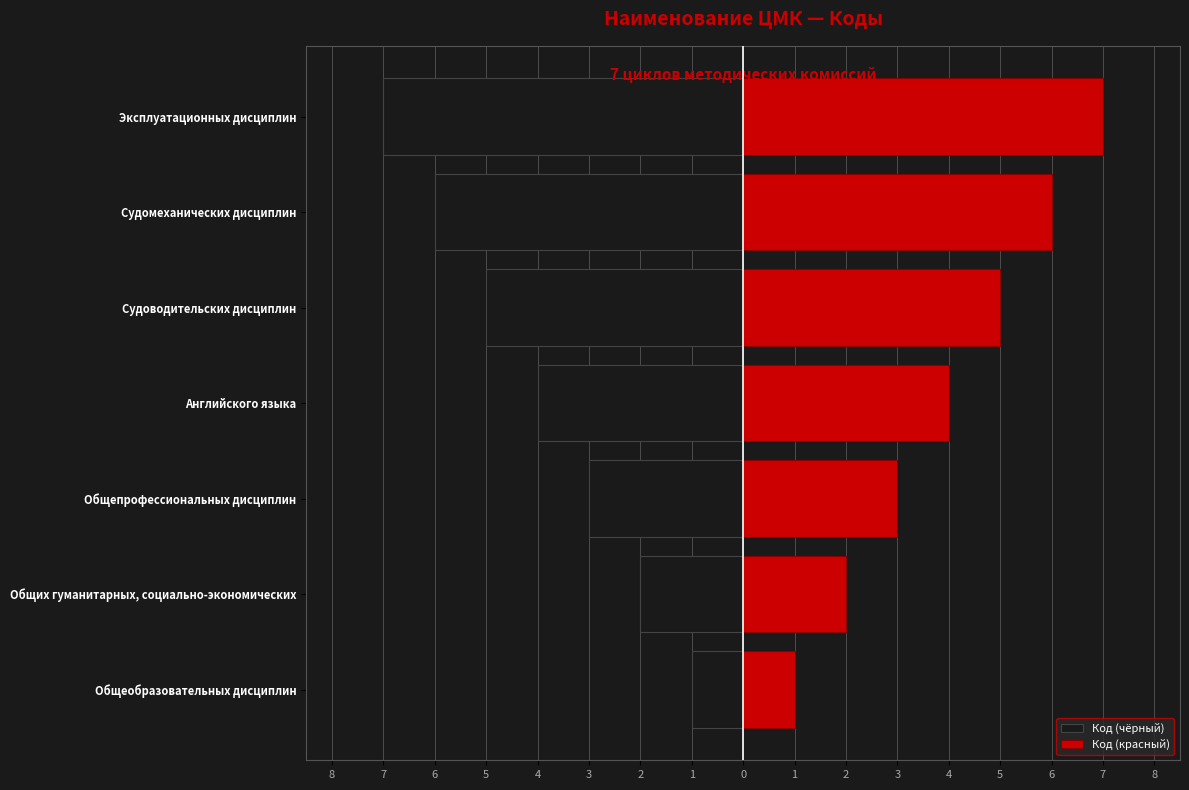

Between Общеобразовательных дисциплин and Эксплуатационных дисциплин, which series saw the biggest shift?

Код (чёрный)